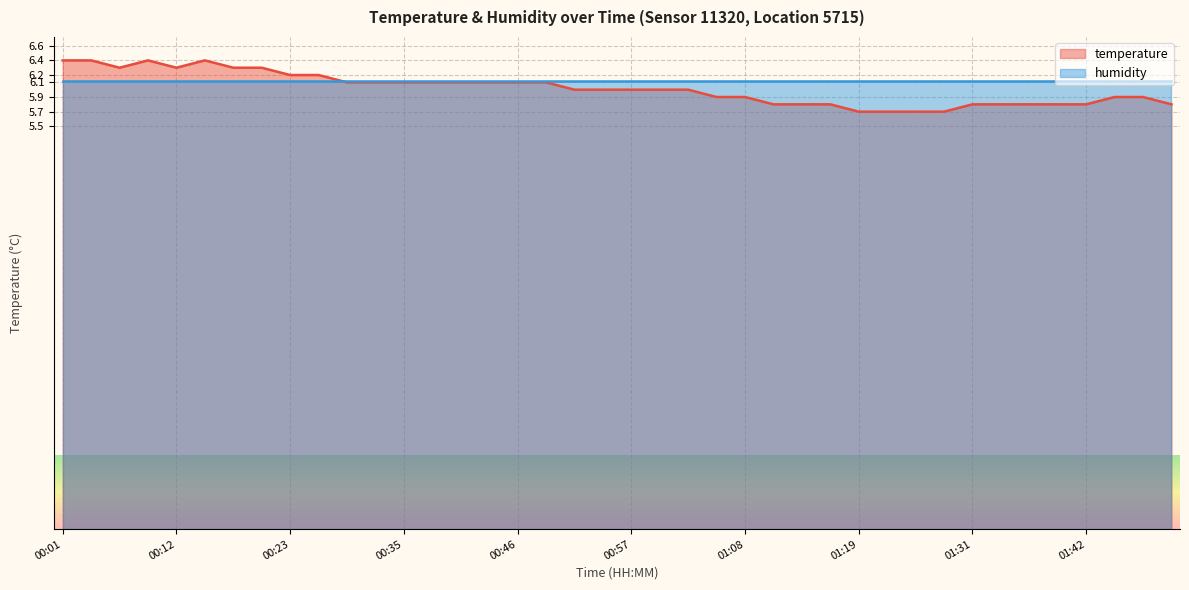

How many data points does each series have?

40